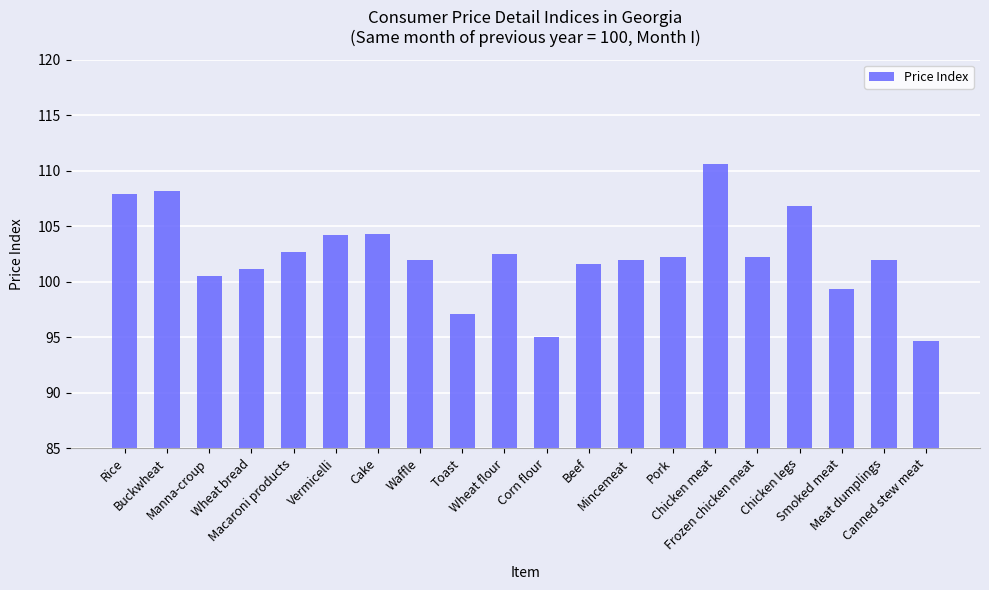

How many categories are shown in the chart?

20